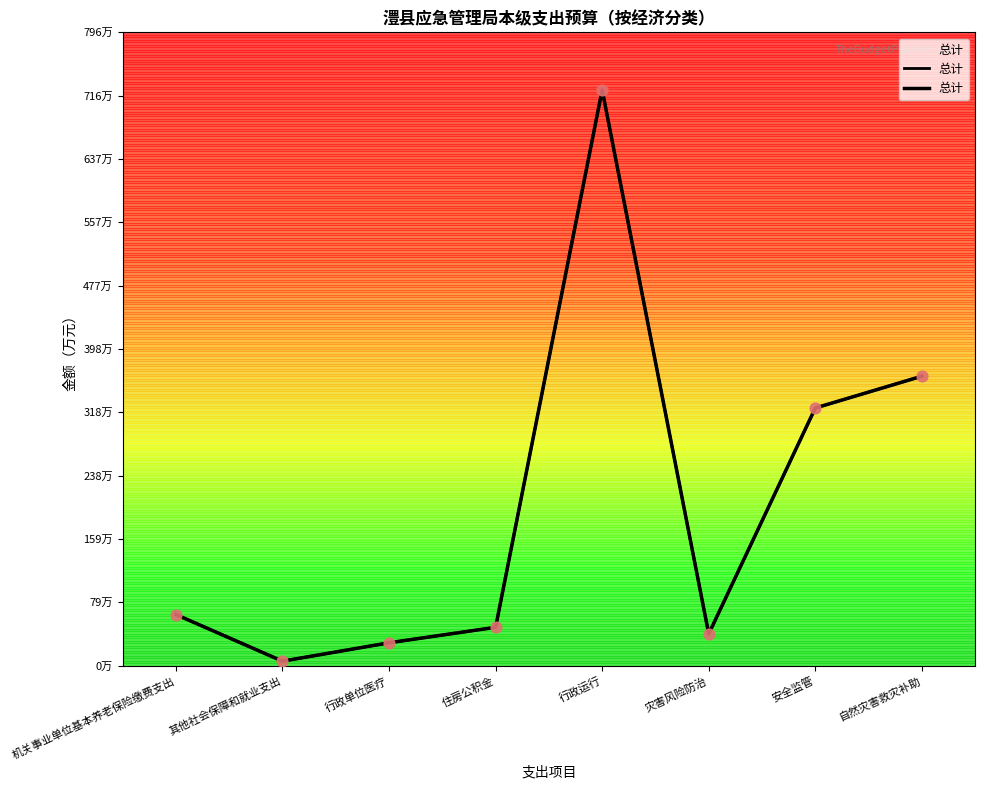

Between 灾害风险防治 and 行政运行, which is larger?

行政运行